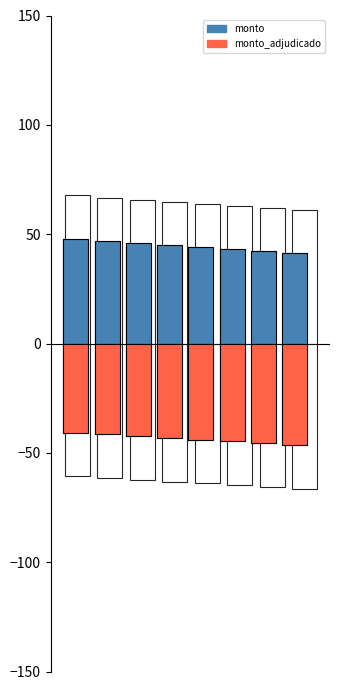

What is the maximum value shown in the chart?

47.7